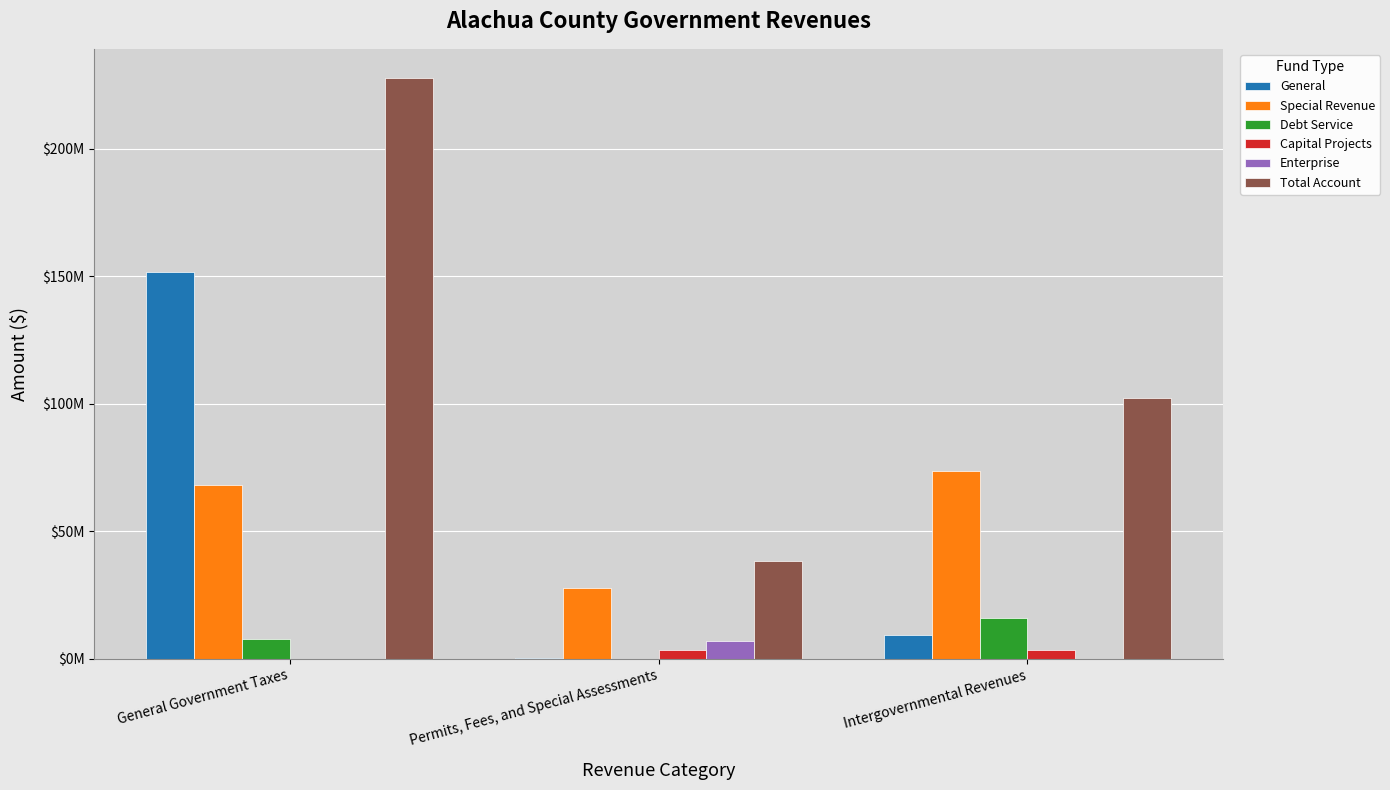

Are the bars grouped side by side (vs. stacked)?

Yes